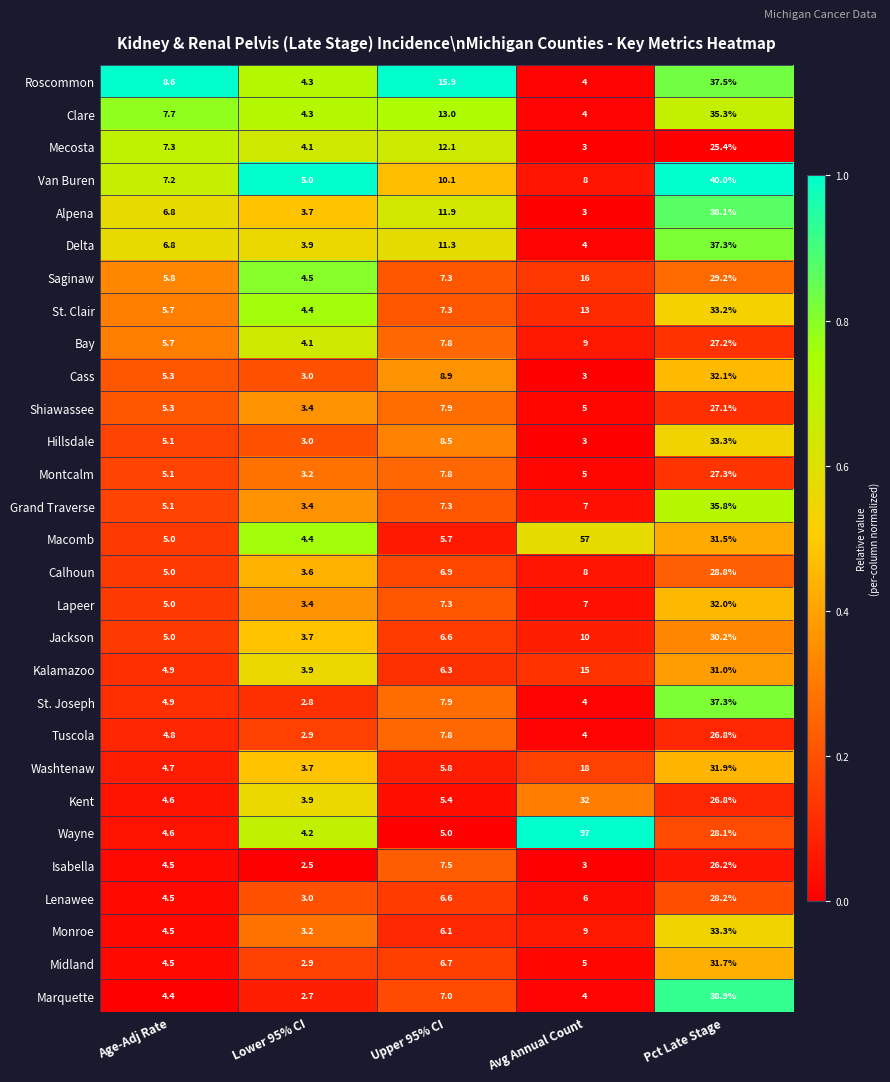

Is it true that Calhoun equals 0.8 at Lower 95% CI?

False